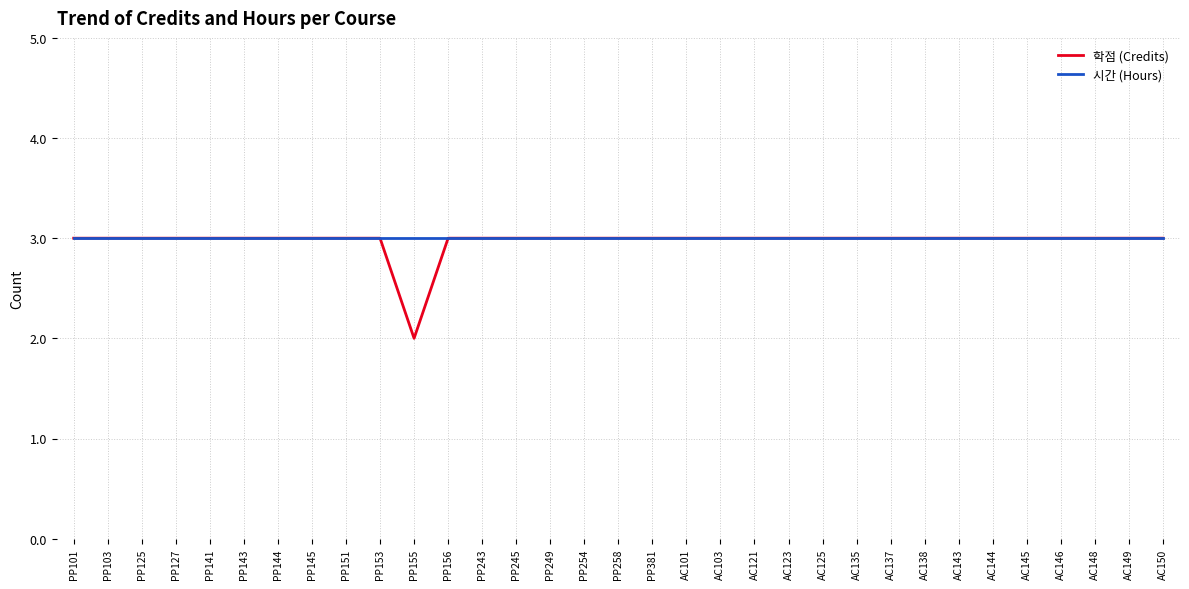

How many series are shown in this chart?

2